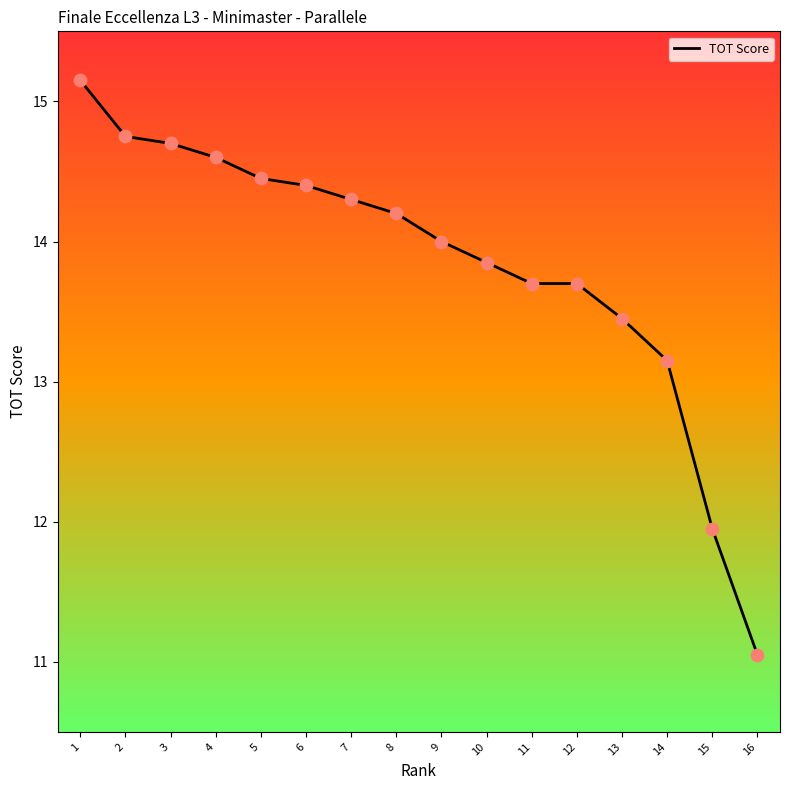

Between 1 and 10, which is larger?

1